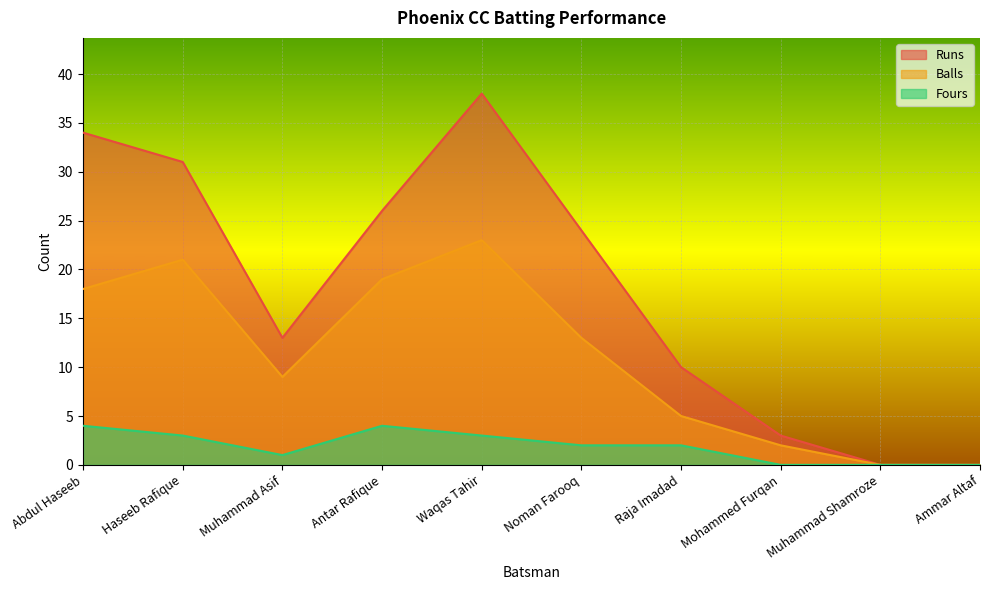

Is it true that Balls equals 15 at Waqas Tahir?

False